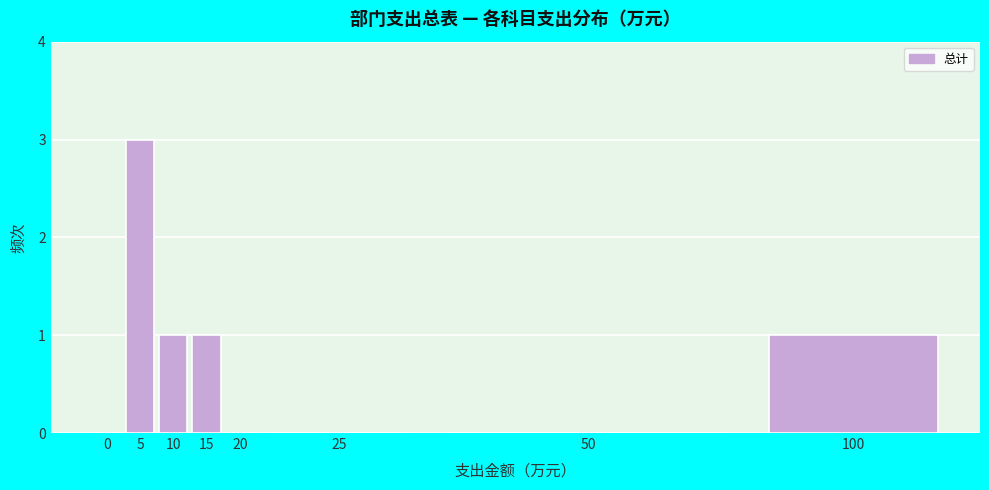

Reading right to left, extract all data points from this chart.

100=1	50=0	25=0	20=0	15=1	10=1	5=3	0=0